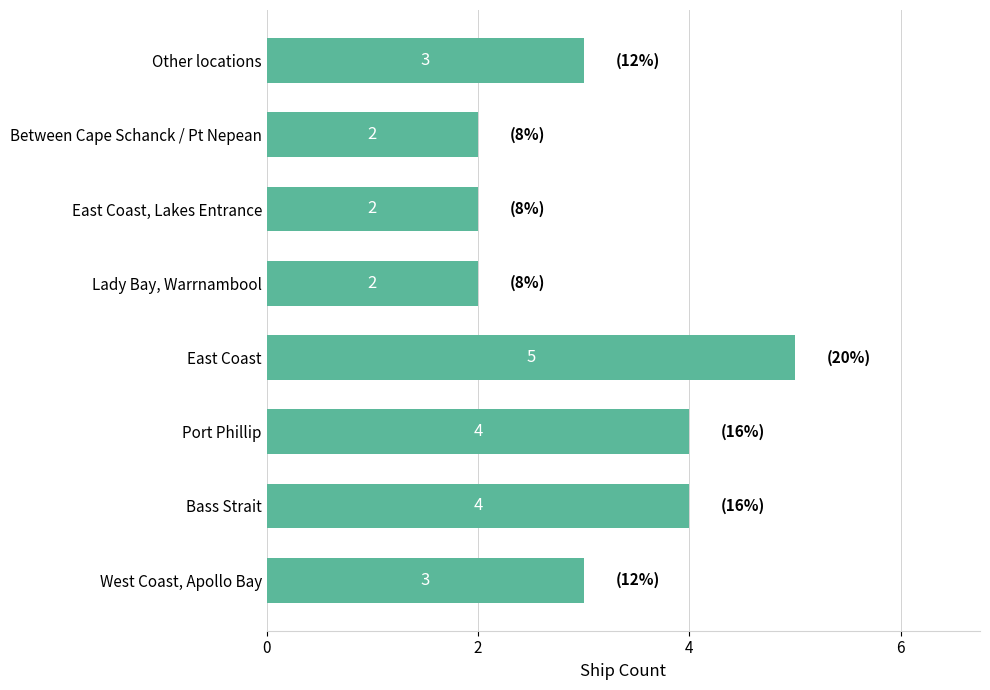

What is the greatest value displayed?

5